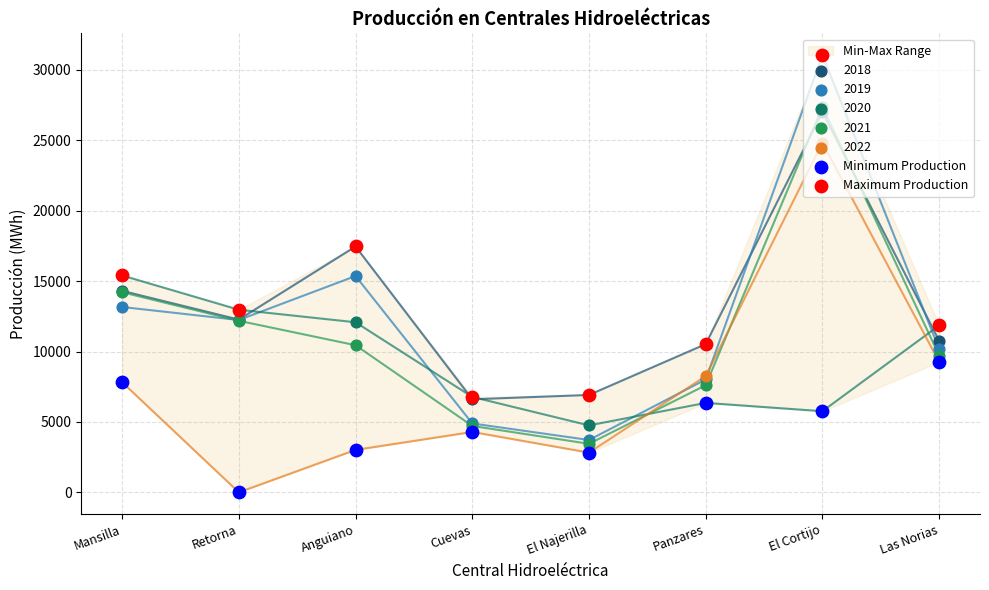

At how many categories does at least one series exceed 11822?

5